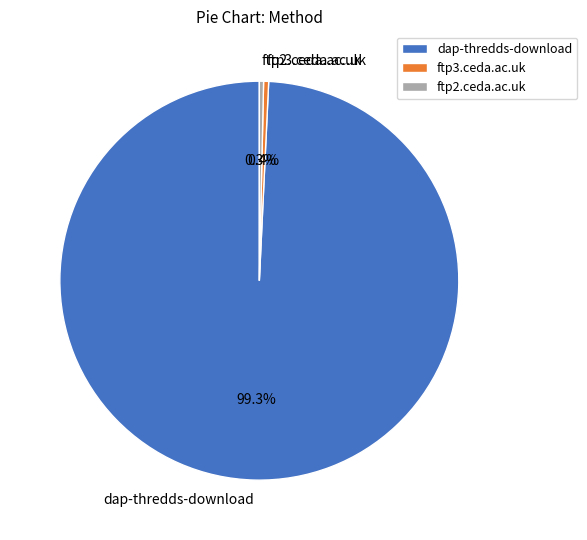

Which has a higher value, dap-thredds-download or ftp2.ceda.ac.uk?

dap-thredds-download